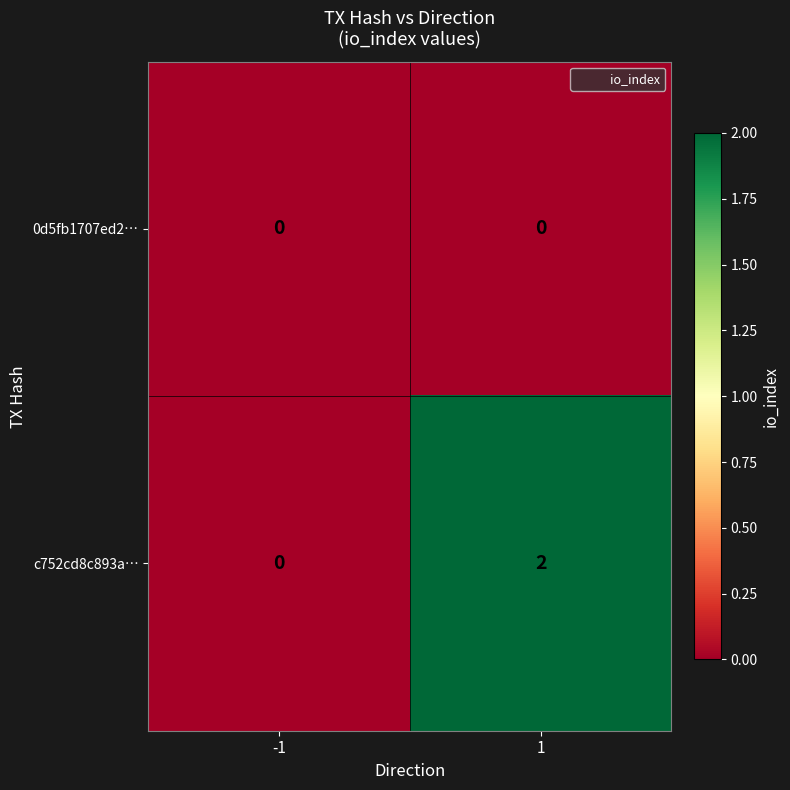

Which series changed the most between -1 and 1?

c752cd8c893a…